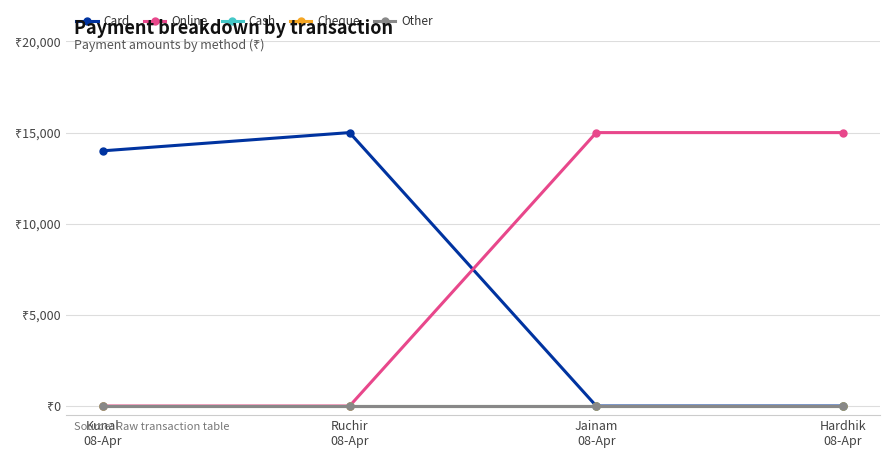

Does the chart have visible grid lines?

Yes